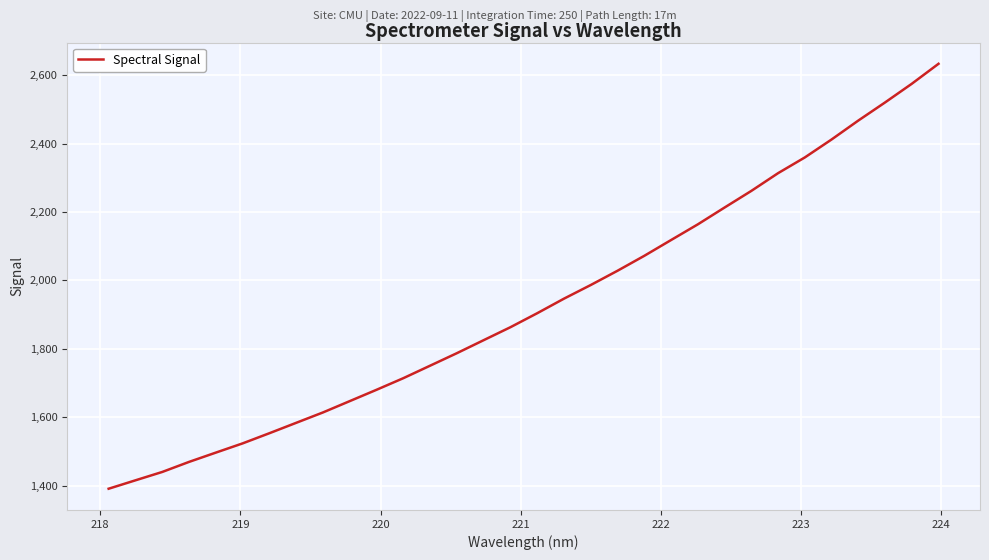

What is the difference between the maximum and minimum values?

1242.5